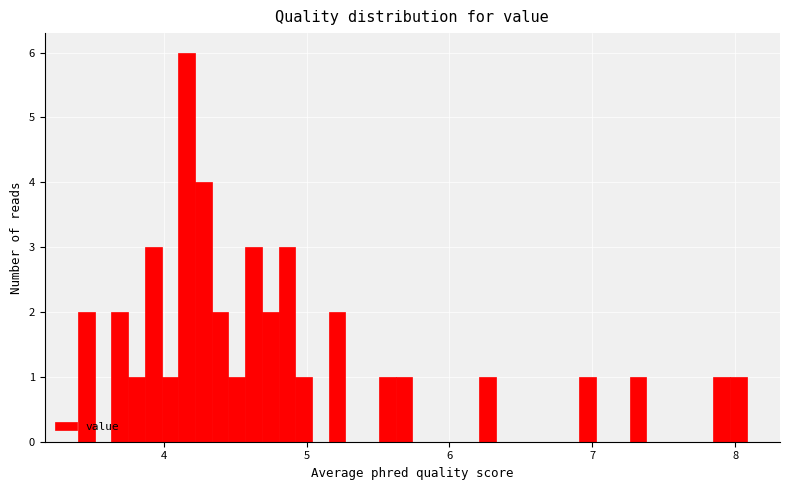

Around what value on the x-axis is the tallest bar? Give the approximate position of its centre, as read against the axis.

4.2